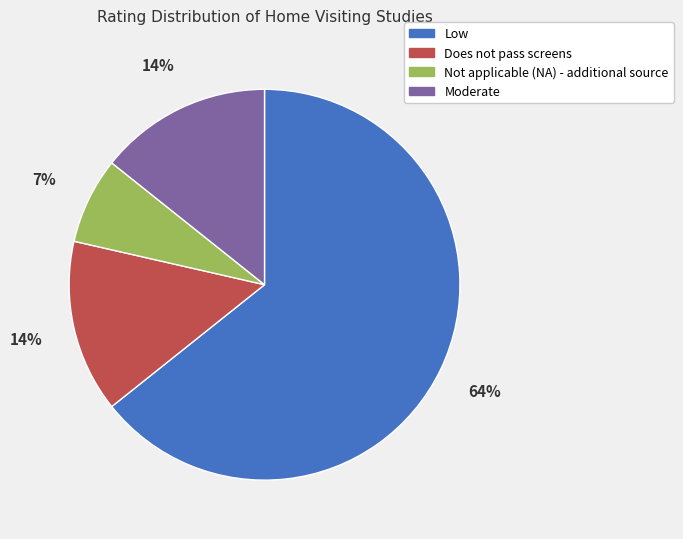

To the nearest percent, what percentage of the pie is Not applicable (NA) - additional source?

7%